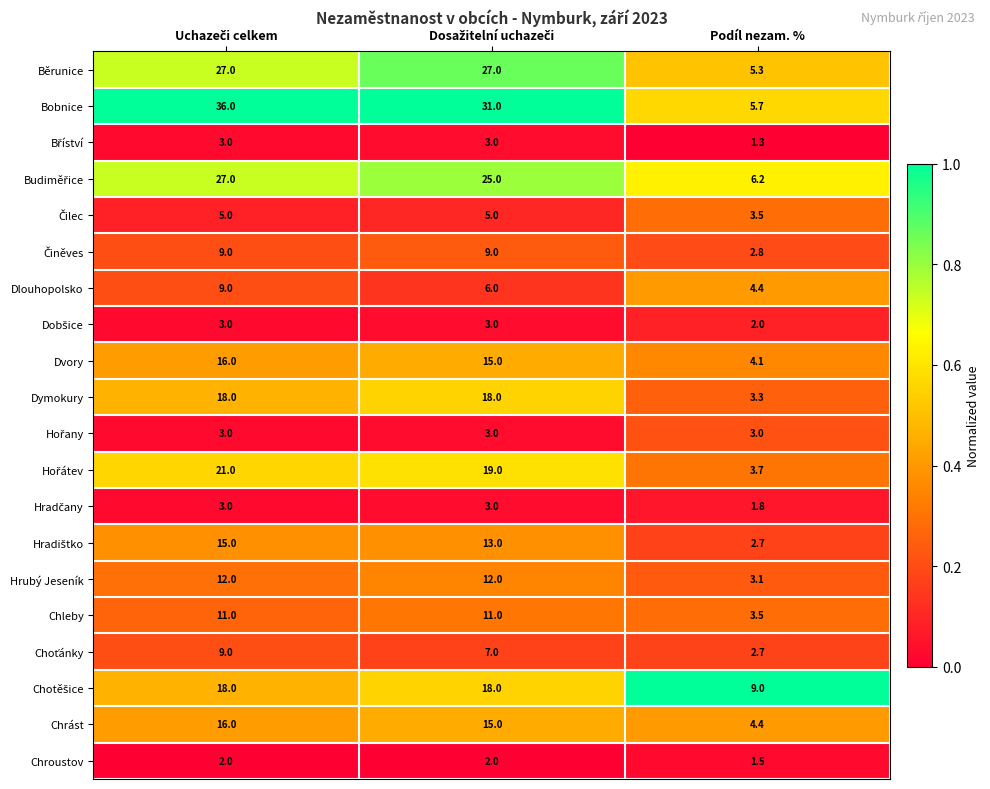

What is the maximum value for Chleby?

11.0